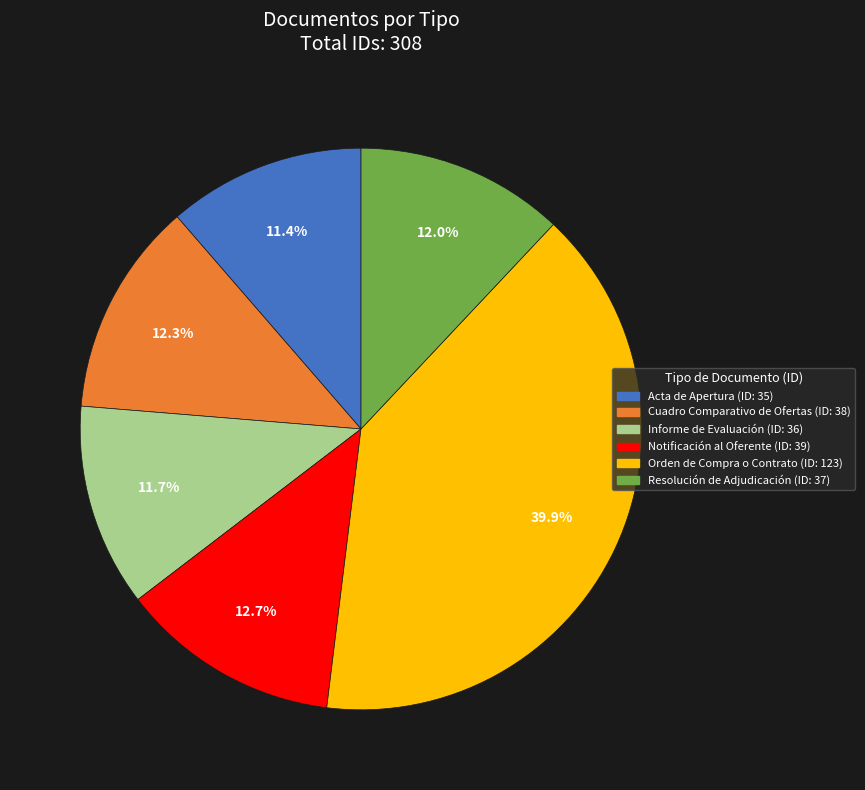

Is it true that Notificación al Oferente is 13% of the pie?

True